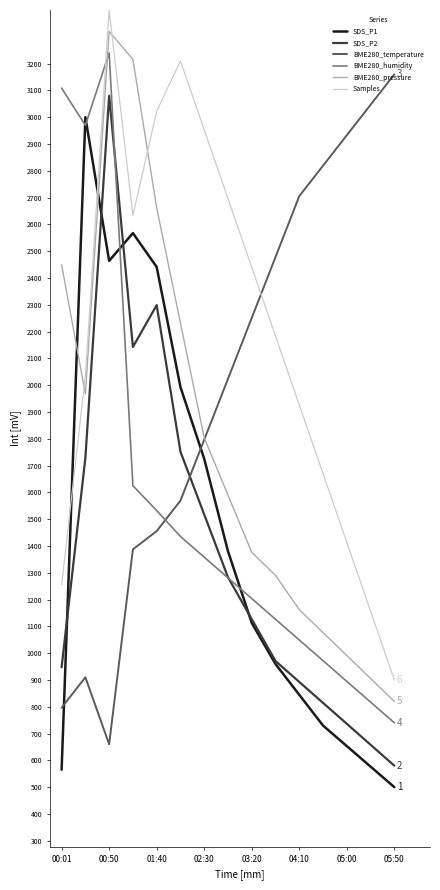

After their last crossing, which series has the higher values: SDS_P1 or BME280_temperature?

BME280_temperature